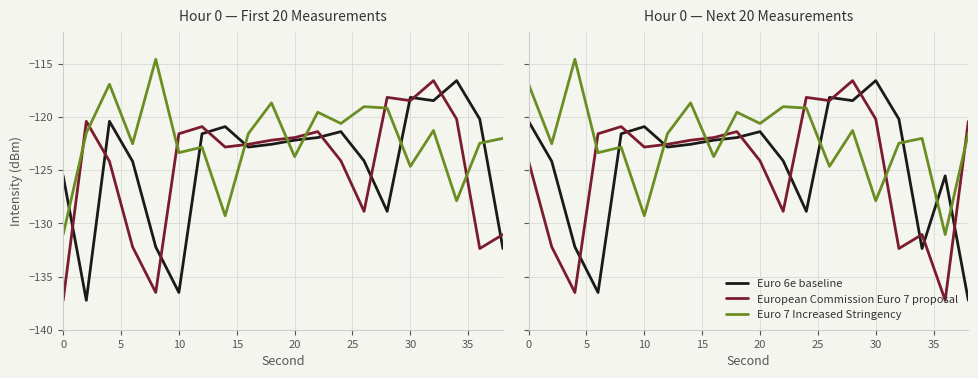

What is the value of the European Commission Euro 7 proposal point at the 15th from the left?

-116.6